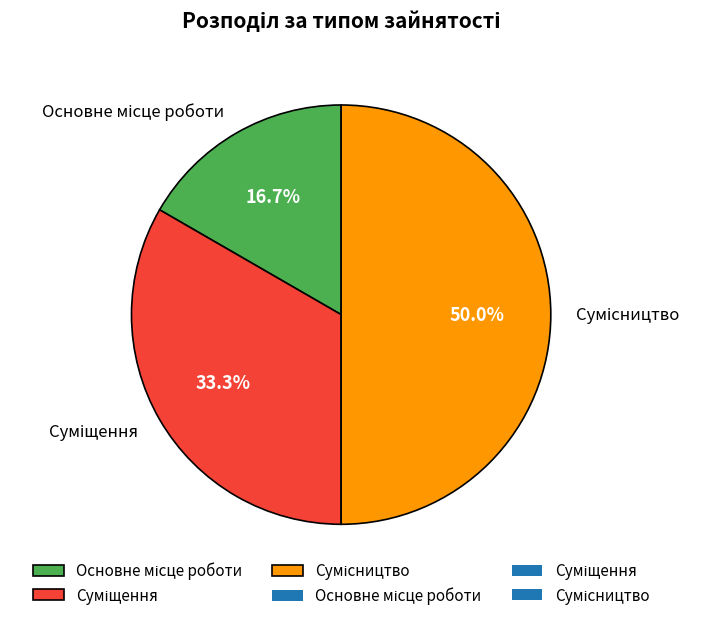

How many slices are in this pie chart?

3